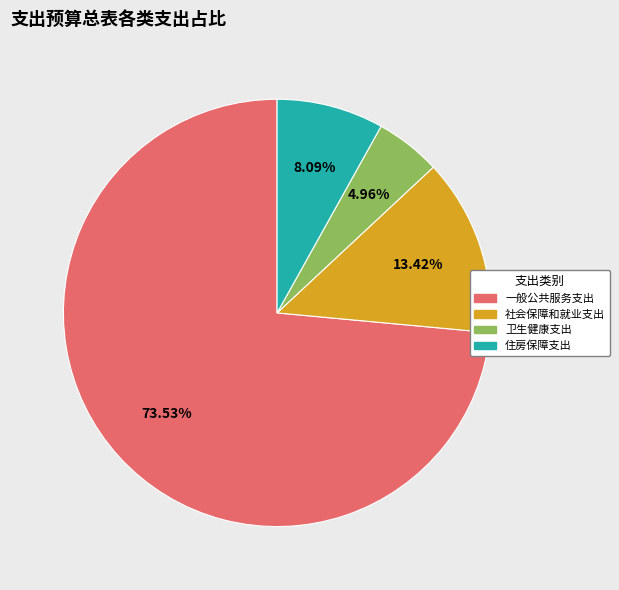

To the nearest percent, what percentage of the pie is 一般公共服务支出?

74%